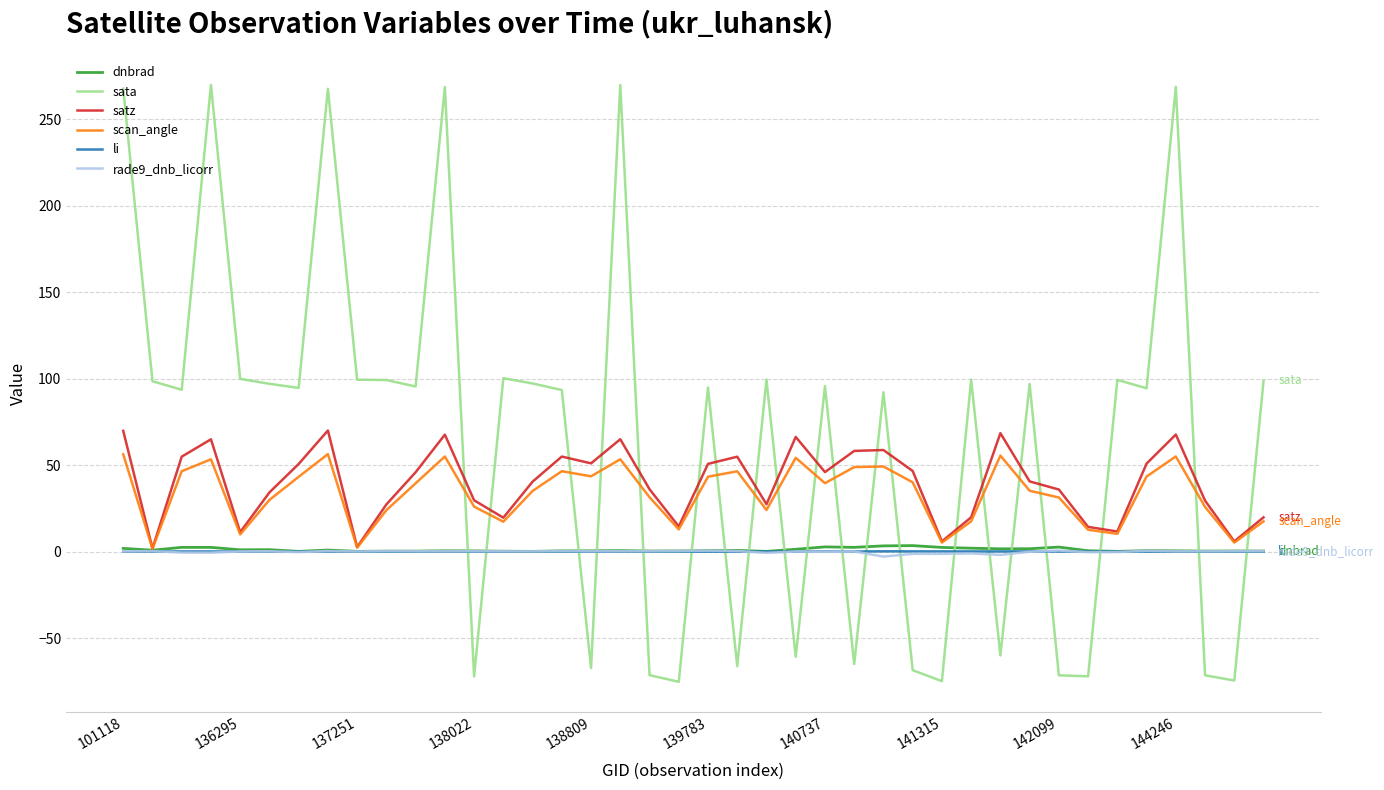

Which series has the widest spread of values?

sata